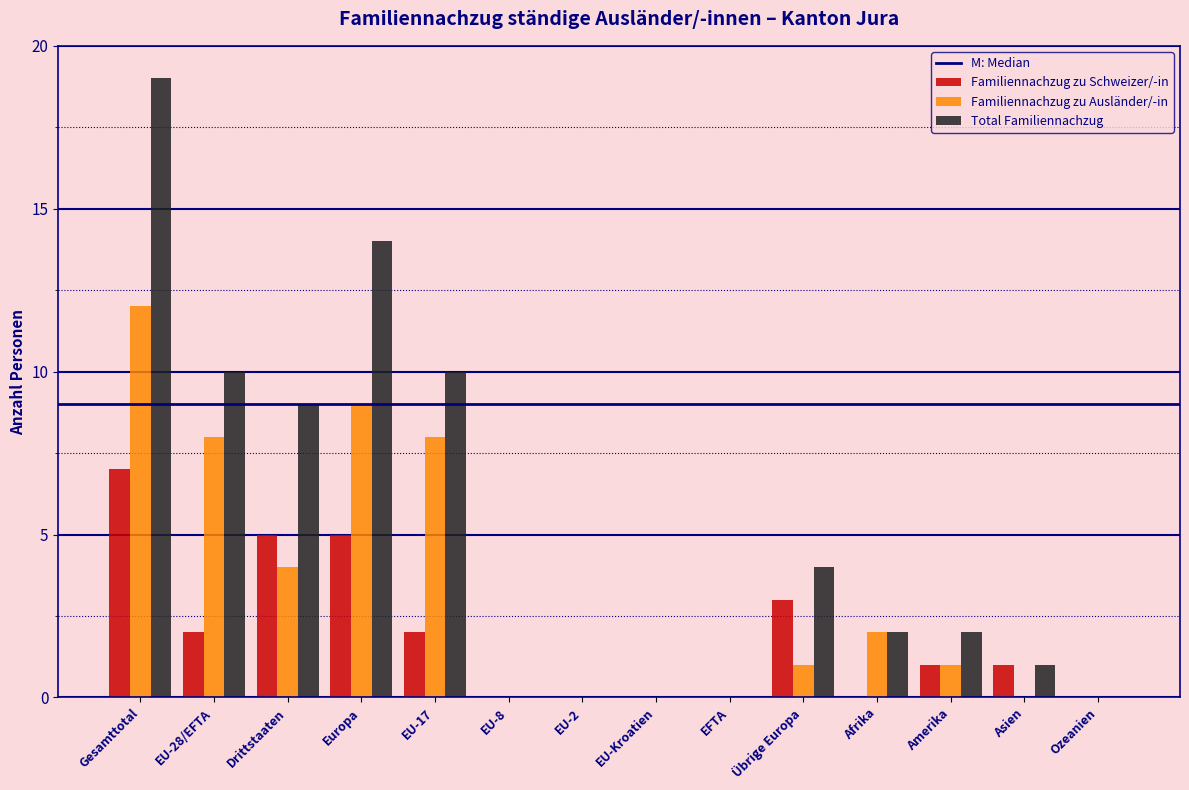

What is the sum of the Familiennachzug zu Schweizer/-in values at EFTA and Übrige Europa?

3